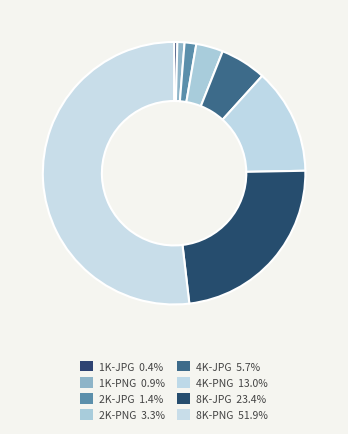

What is the smallest slice in the pie chart?

1K-JPG